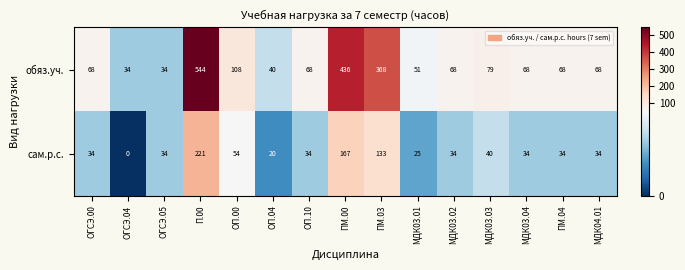

Reading right to left, extract all data points from this chart.

обяз.уч.: МДК04.01=68	ПМ.04=68	МДК03.04=68	МДК03.03=79	МДК03.02=68	МДК03.01=51	ПМ.03=368	ПМ.00=436	ОП.10=68	ОП.04=40	ОП.00=108	П.00=544	ОГСЭ.05=34	ОГСЭ.04=34	ОГСЭ.00=68
сам.р.с.: МДК04.01=34	ПМ.04=34	МДК03.04=34	МДК03.03=40	МДК03.02=34	МДК03.01=25	ПМ.03=133	ПМ.00=167	ОП.10=34	ОП.04=20	ОП.00=54	П.00=221	ОГСЭ.05=34	ОГСЭ.04=0	ОГСЭ.00=34